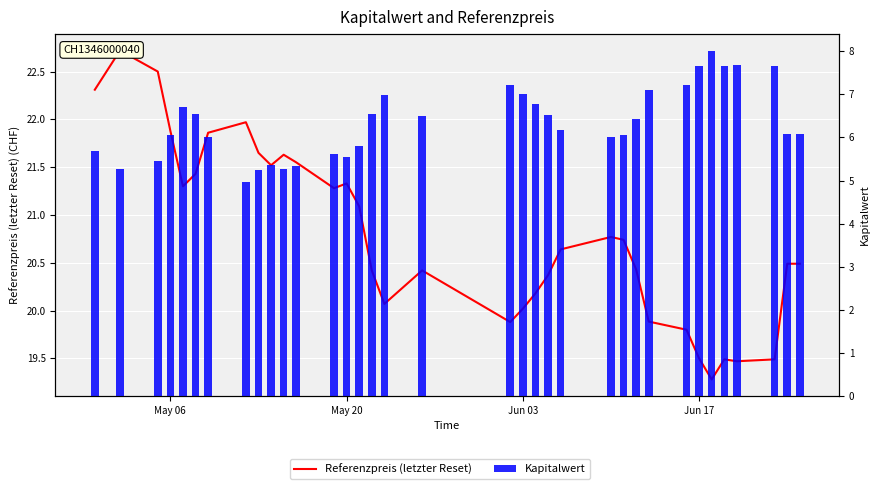

How many series are shown in this chart?

2